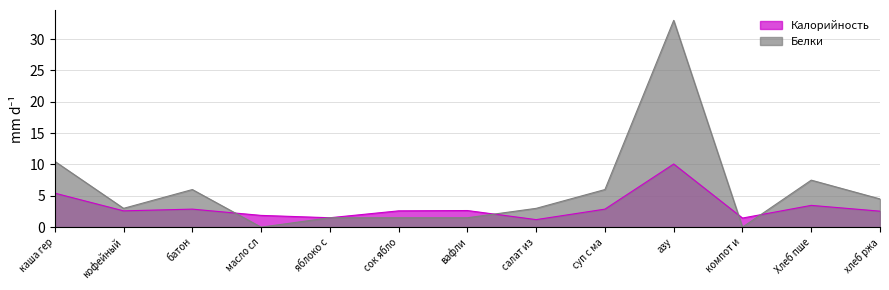

Where is Калорийность nearest to the value 5?

каша гер